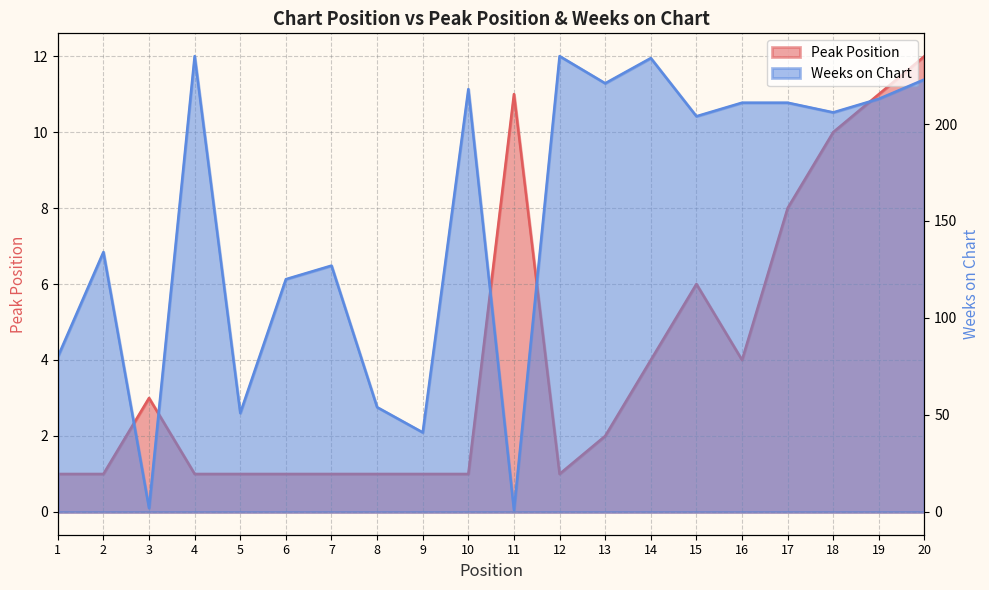

At 3, list the series in order from largest to smallest.

Peak Position, Weeks on Chart